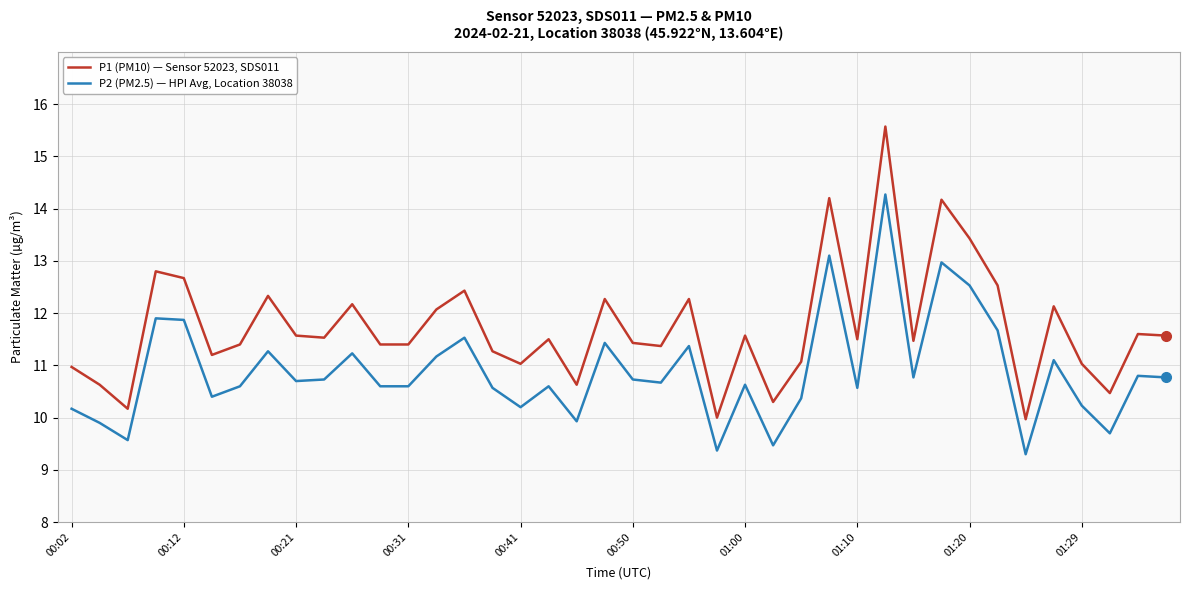

What is the smallest value displayed?

9.3